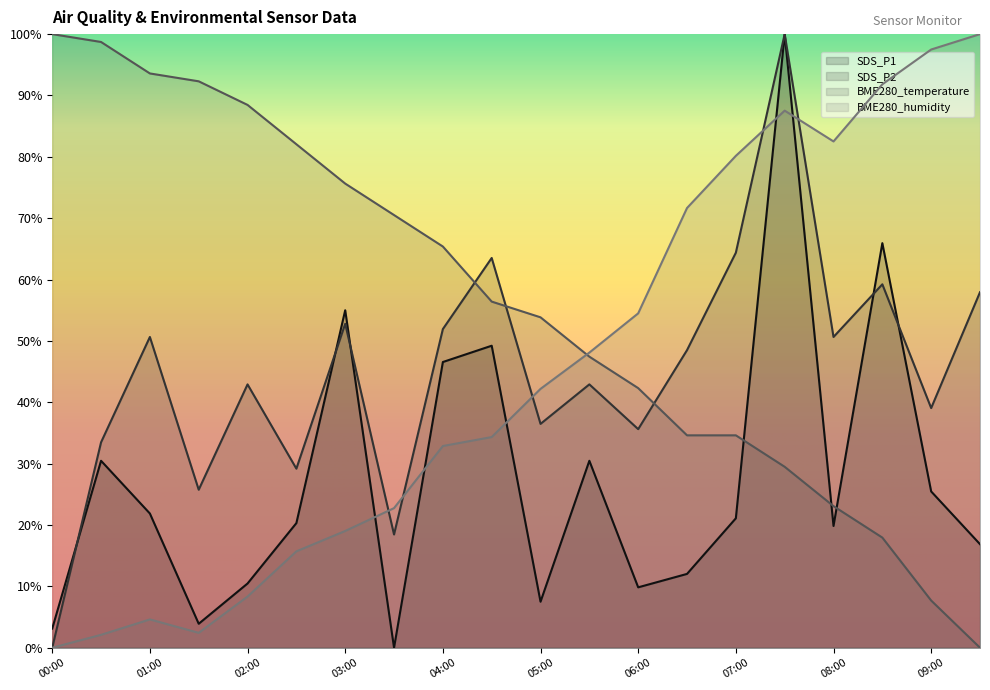

What is the approximate value of SDS_P1 at 00:00?

3.1